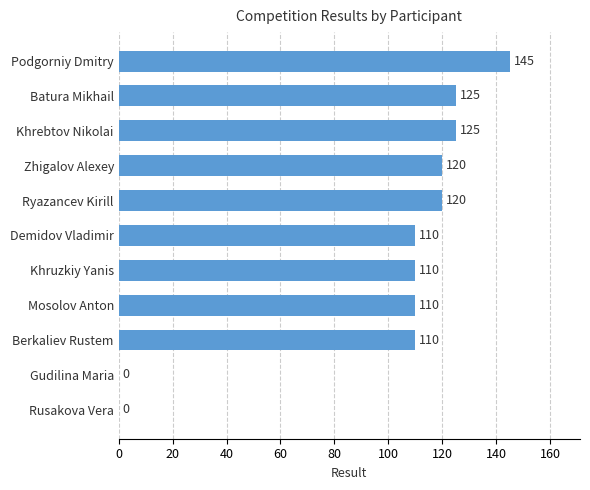

How many values are above zero?

9